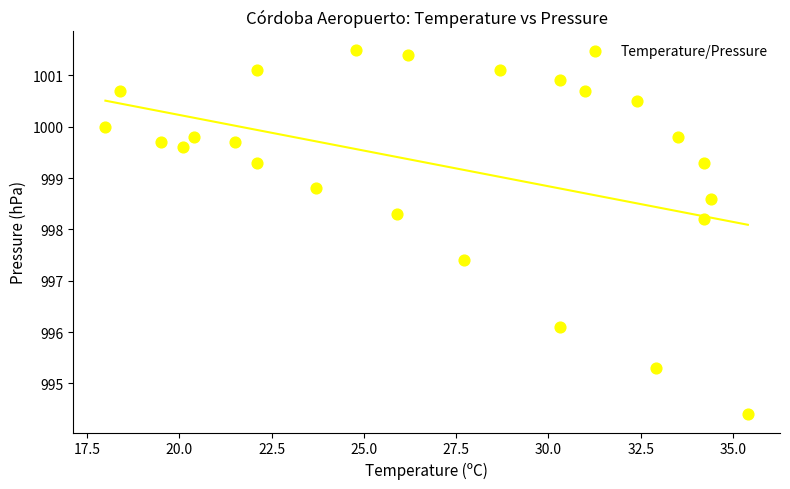

What is the range of X values (max minus min)?

17.4